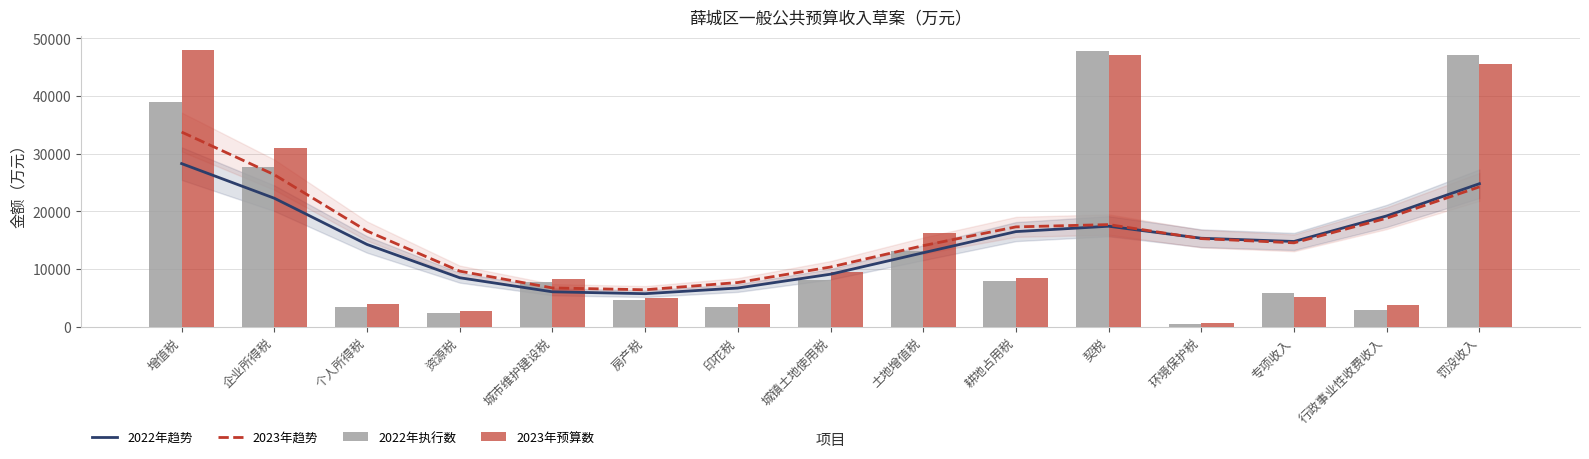

What is the value of the 2022年趋势 bar at the 15th from the left?

24802.9